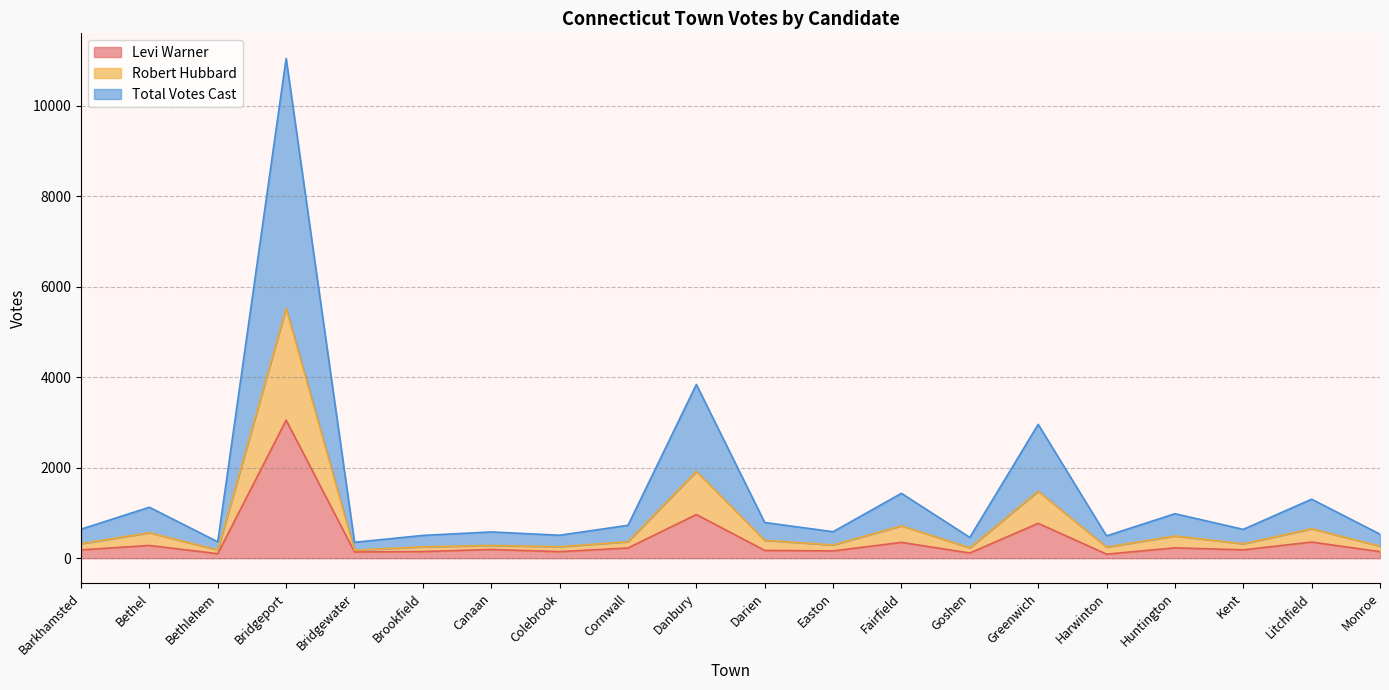

What is the average value of the Robert Hubbard series?

746